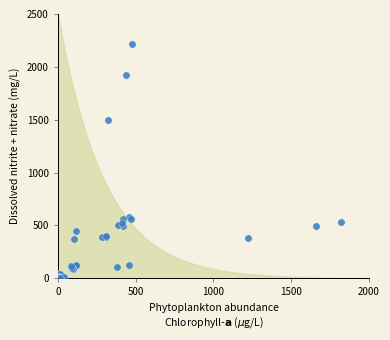

What Y value in the scatter plot is closest to 1109?

1493.4